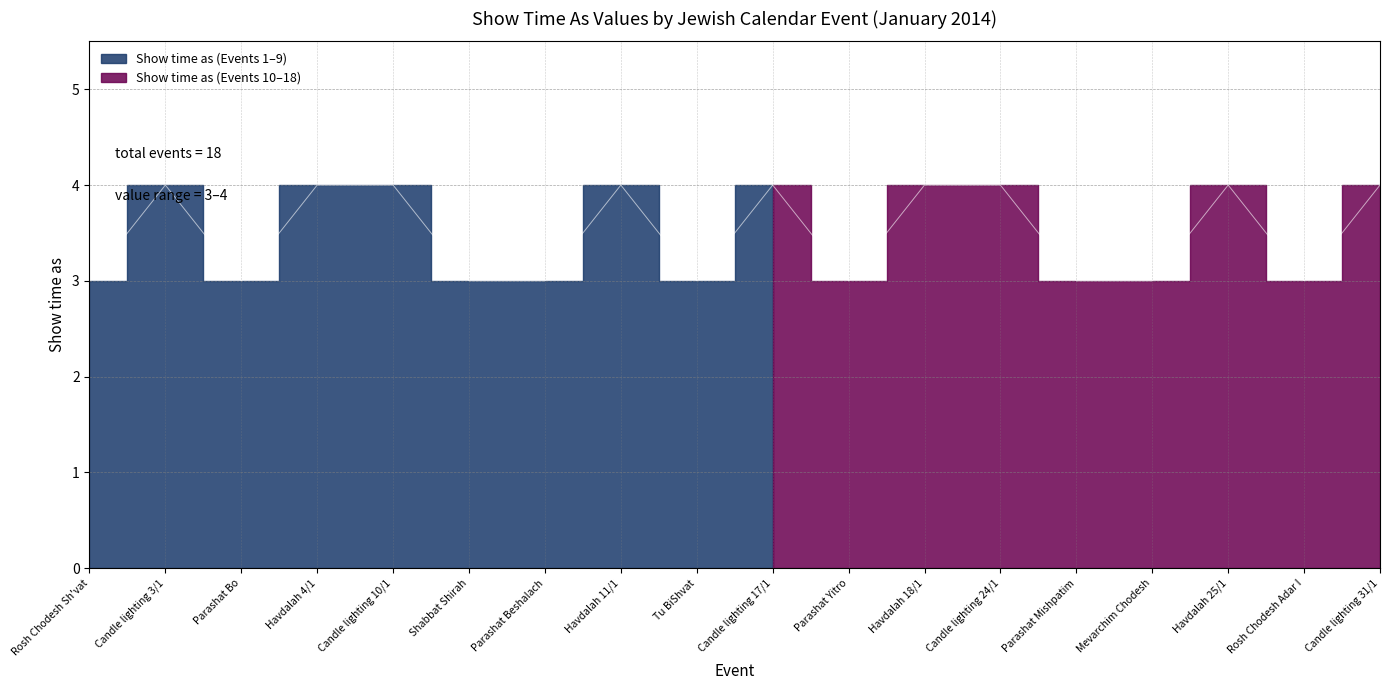

Reading left to right, list all the values displayed in this chart.

3	4	3	4	4	3	3	4	3	4	3	4	4	3	3	4	3	4